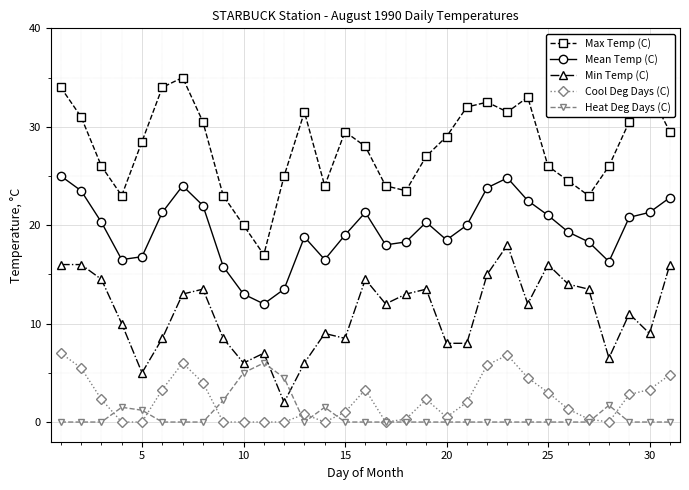

True or false: Max Temp (C) and Cool Deg Days (C) intersect in this chart.

False